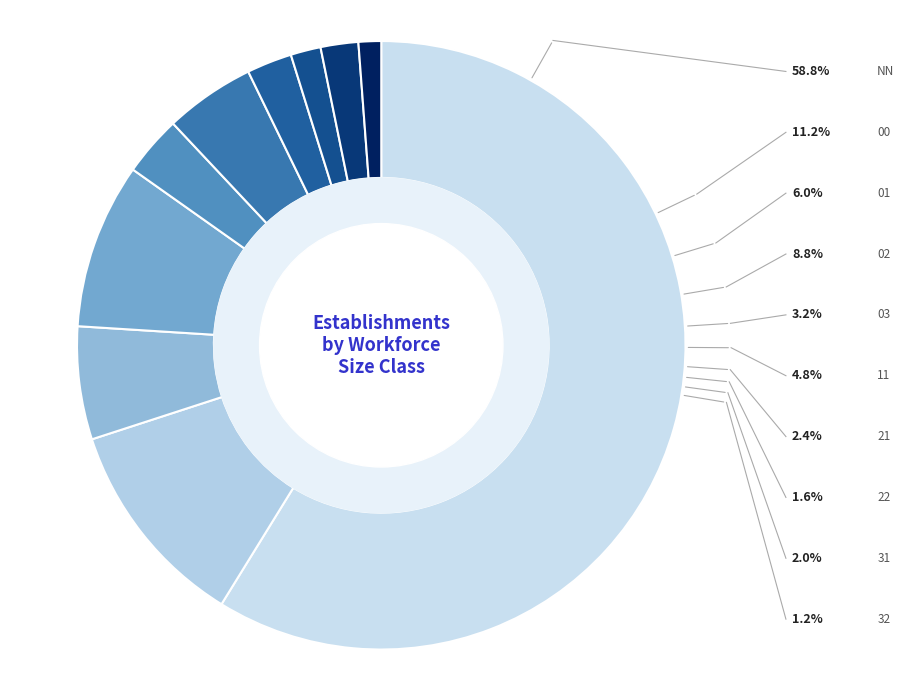

Which category has the smallest portion of the pie?

32